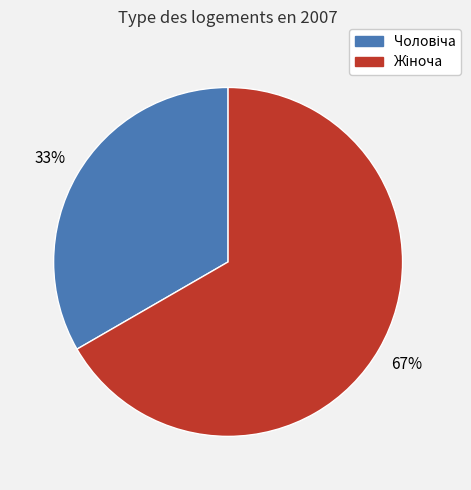

Is there any slice that represents more than half of the pie?

Yes